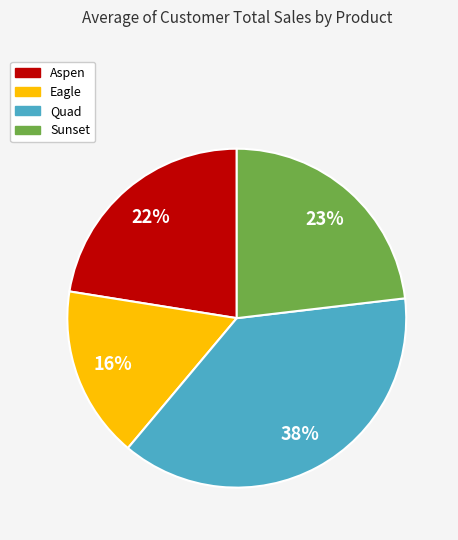

Which slice is the smallest?

Eagle